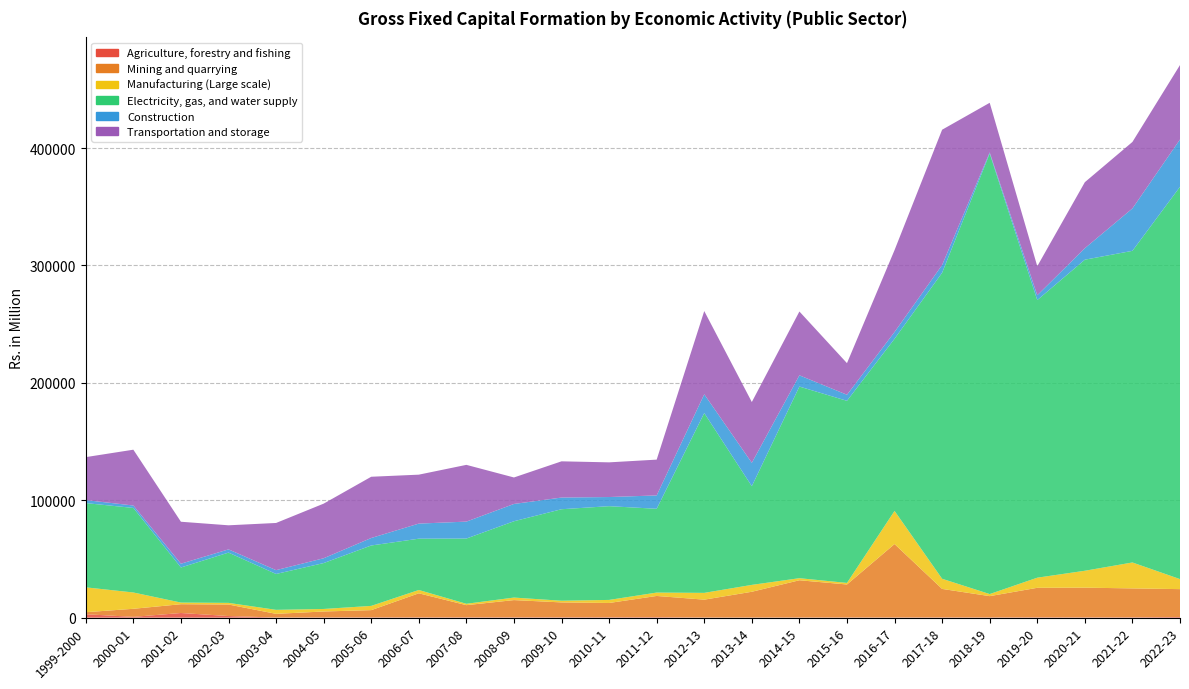

Reading right to left, list all the values displayed in this chart.

Agriculture, forestry and fishing: 569.0	314.0	263.0	302.0	214.0	242.0	183.0	205.0	159.3	130.6	133.7	414.5	345.2	326.9	302.3	301.3	262.8	278.7	222.0	109.0	1388.0	3968.0	680.0	2921.0
Mining and quarrying: 23732.0	24611.0	25295.0	25127.0	18123.0	24246.0	62529.0	28053.0	31703.0	21933.0	15203.0	18074.0	12151.0	12664.0	14660.0	10354.0	20479.0	6133.0	5039.9	3142.1	9807.6	7490.6	6878.2	1718.6
Manufacturing (Large scale): 8540.0	22081.0	14395.0	8620.0	1765.0	8635.0	28205.0	1333.0	1760.0	5853.9	5778.0	2883.3	2614.2	1432.1	2149.7	1168.2	2825.3	3609.3	2140.0	3410.0	1400.0	1398.0	13893.0	21187.0
Electricity, gas, and water supply: 334177.0	265454.0	264958.0	236452.0	375240.0	260657.0	146619.0	155108.0	163227.0	84071.0	153165.0	71372.0	79854.0	77940.0	65011.0	55562.0	43701.0	51458.0	39104.0	30557.0	42826.0	29872.0	72011.0	71757.0
Construction: 40322.8	36120.0	9775.0	4156.0	970.0	6606.0	5812.0	5178.0	9572.0	19920.0	16001.0	11377.0	7790.0	9949.0	14725.0	14429.0	12848.0	6375.0	4096.0	3258.0	2744.0	3229.0	2072.0	2551.0
Transportation and storage: 63380.0	56627.0	56250.0	24678.0	42244.0	115242.0	69745.0	26905.0	54364.2	51761.4	70883.4	30486.5	29535.3	30849.3	22565.5	48338.8	41689.0	52170.9	46513.3	40182.0	20504.9	35746.0	47533.2	36611.6